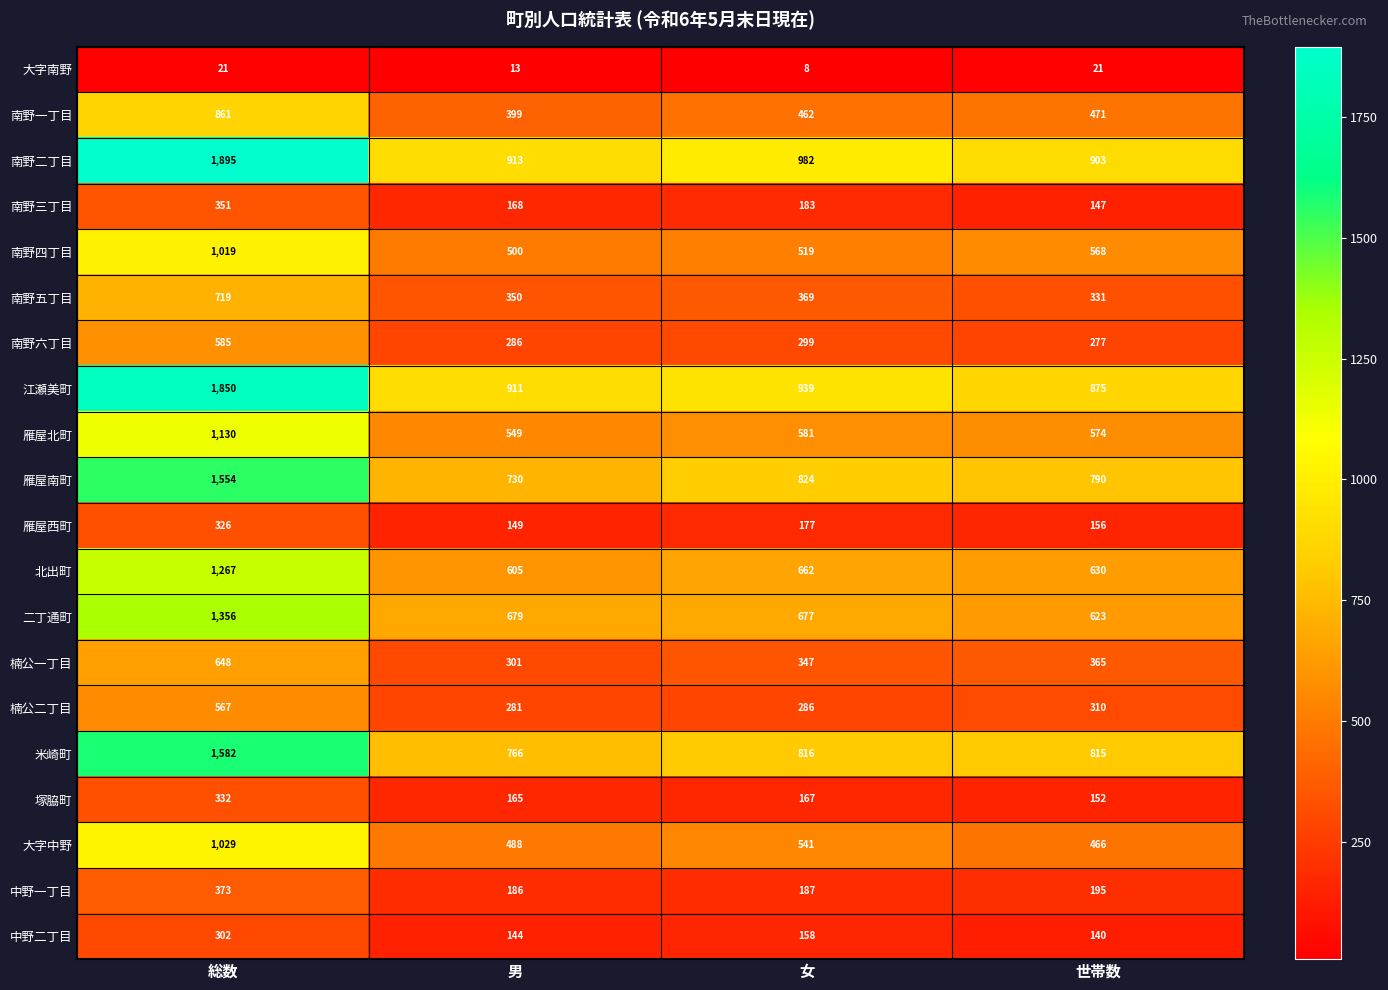

What is the sum of the 雁屋南町 values at 総数 and 世帯数?

2344